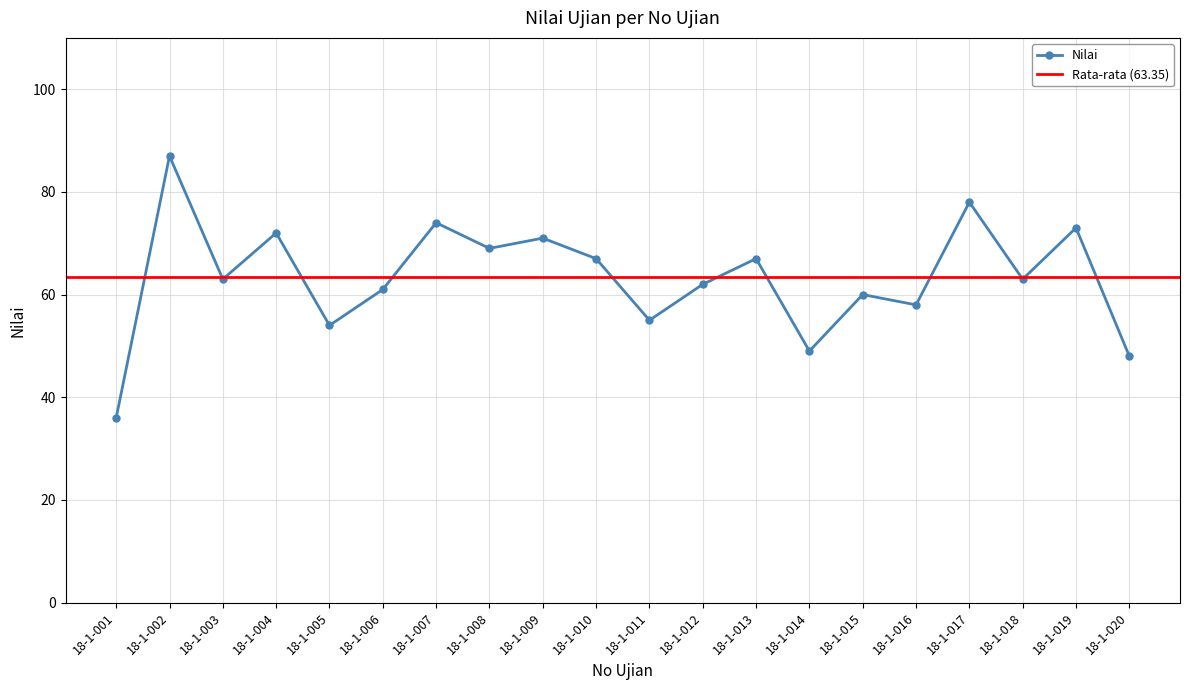

What is the approximate value at 18-1-011?

55